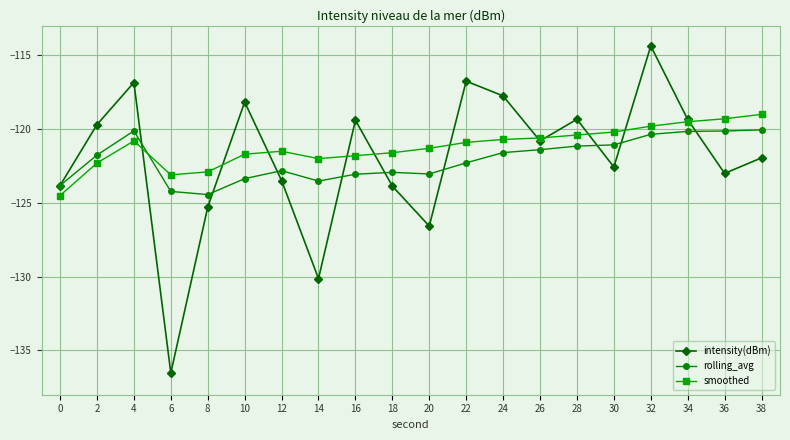

What is the spread (max minus min) of values at 30?

2.4